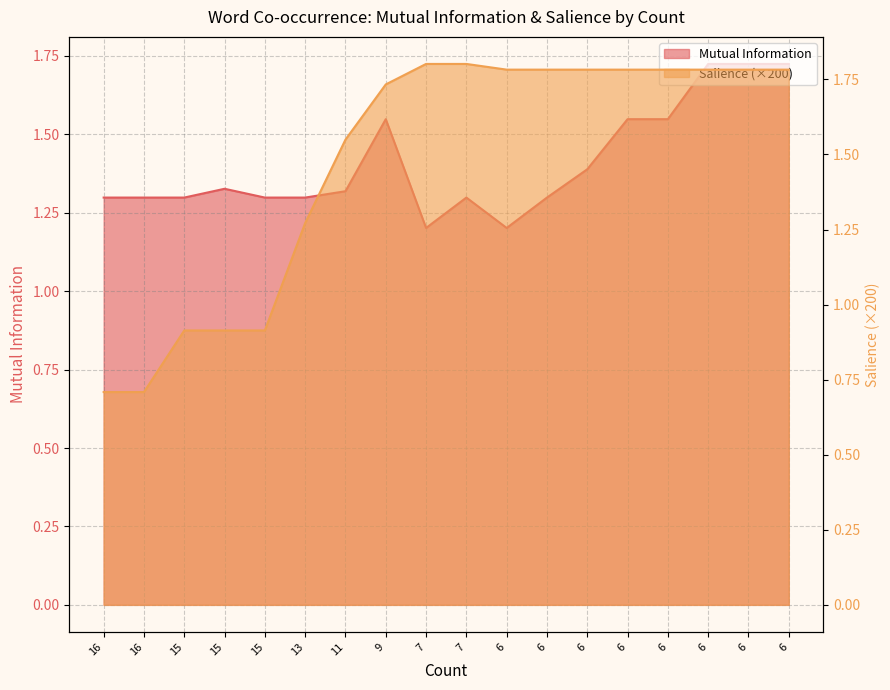

How many intersections are there between Salience and Mutual Information?

1